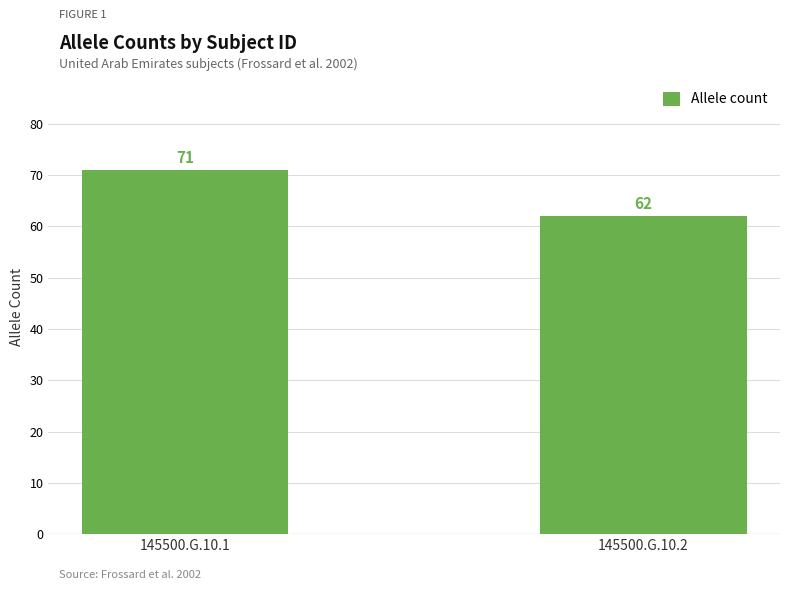

What is the maximum value shown in the chart?

71